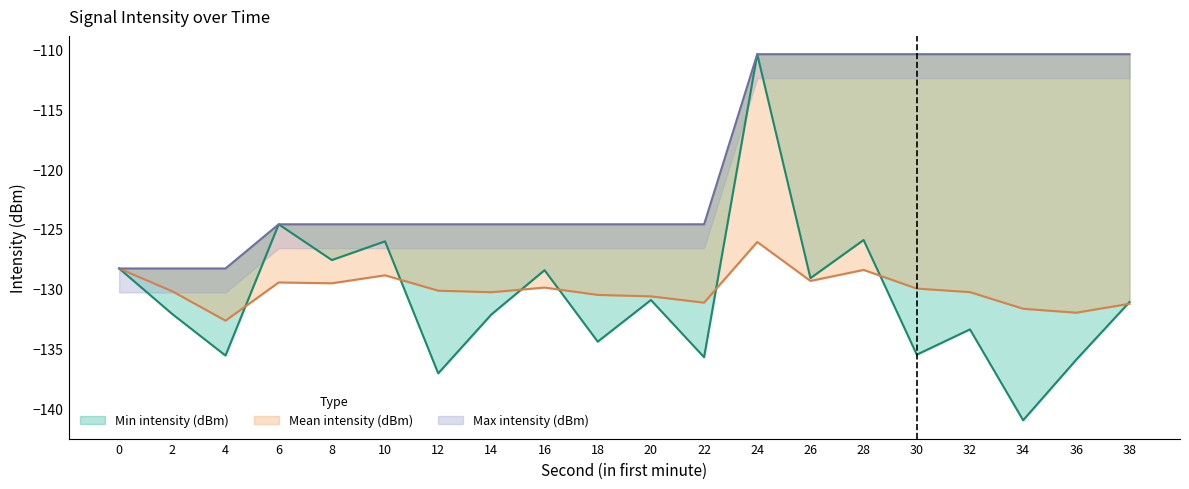

Rank the categories by Mean intensity (dBm) value from lowest to highest.

4, 36, 34, 38, 22, 20, 18, 14, 32, 2, 12, 30, 16, 8, 6, 26, 10, 28, 0, 24